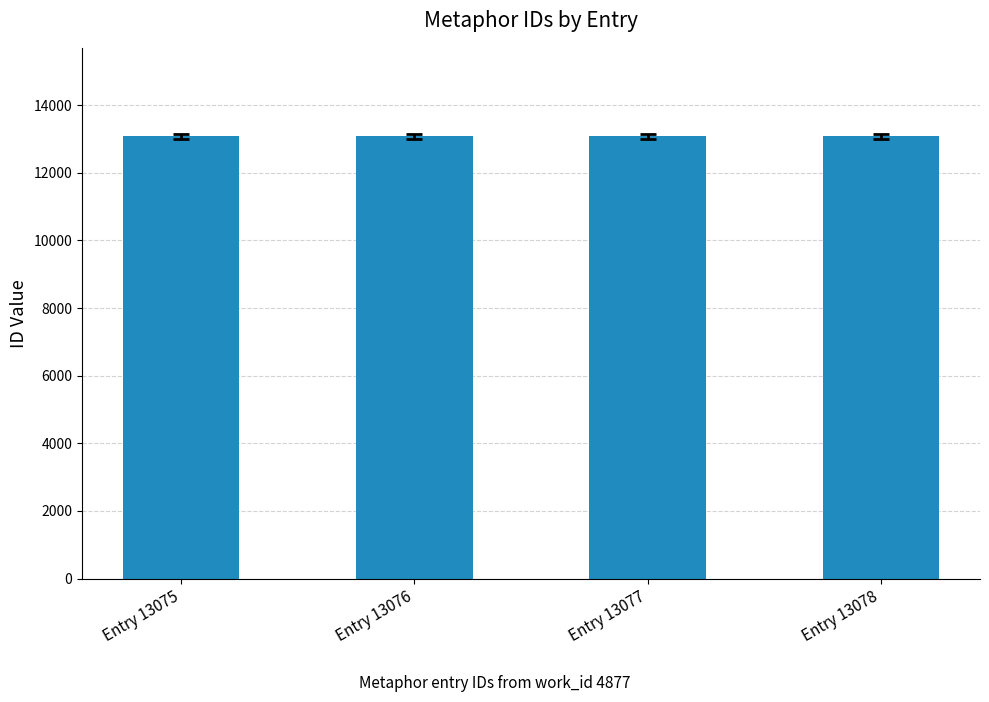

What is the ratio of the value at Entry 13077 to the value at Entry 13076?

1.0